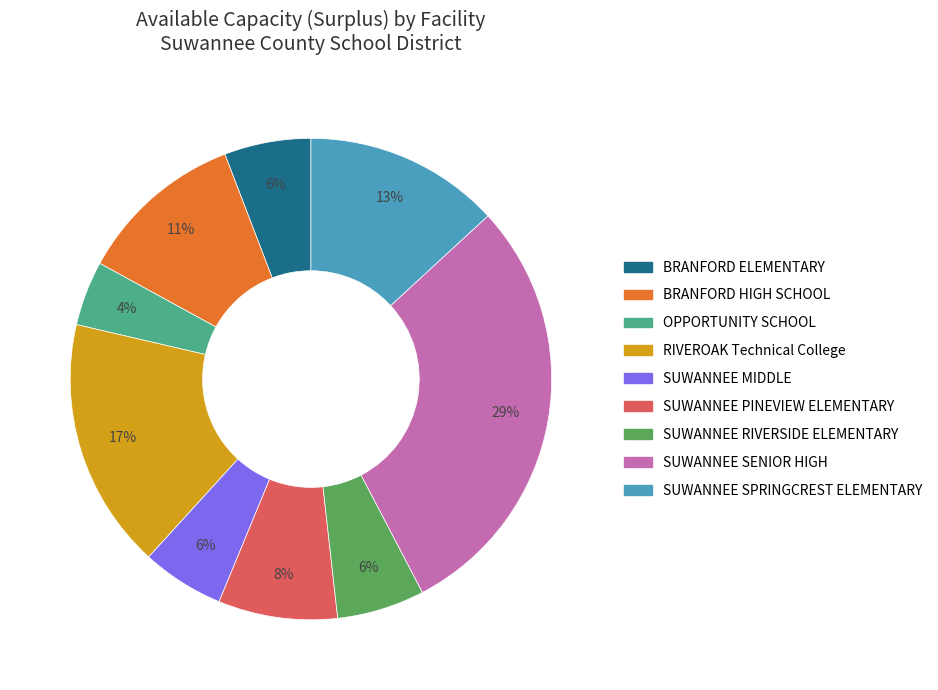

Which category has the biggest portion of the pie?

SUWANNEE SENIOR HIGH